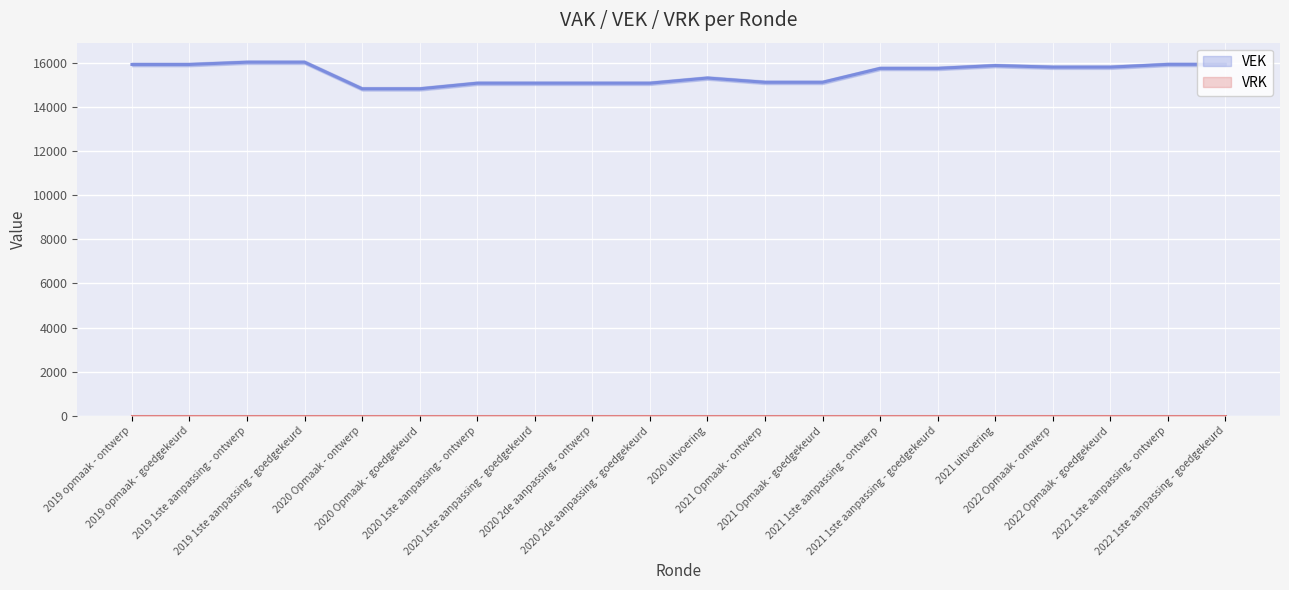

What is the change in value from 2019 1ste aanpassing - goedgekeurd to 2020 1ste aanpassing - goedgekeurd?

-951